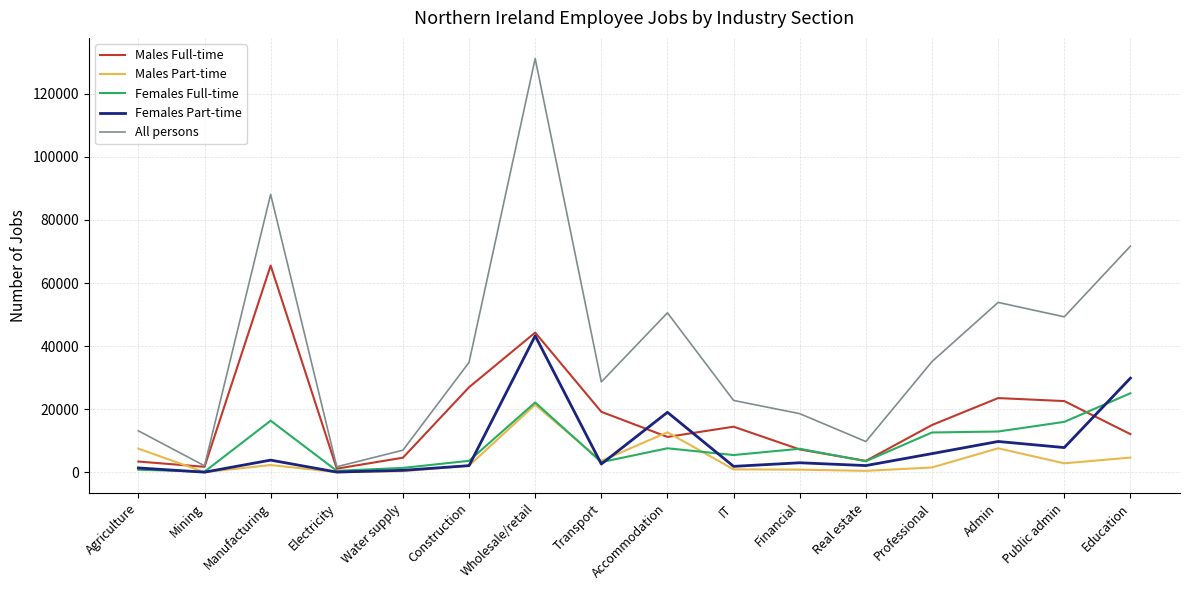

Between Water supply and Wholesale/retail, which series saw the biggest shift?

All persons